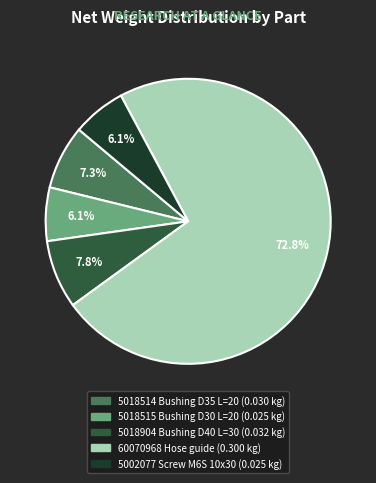

True or false: 5018515 Bushing D30 L=20 accounts for 6% of the total.

True